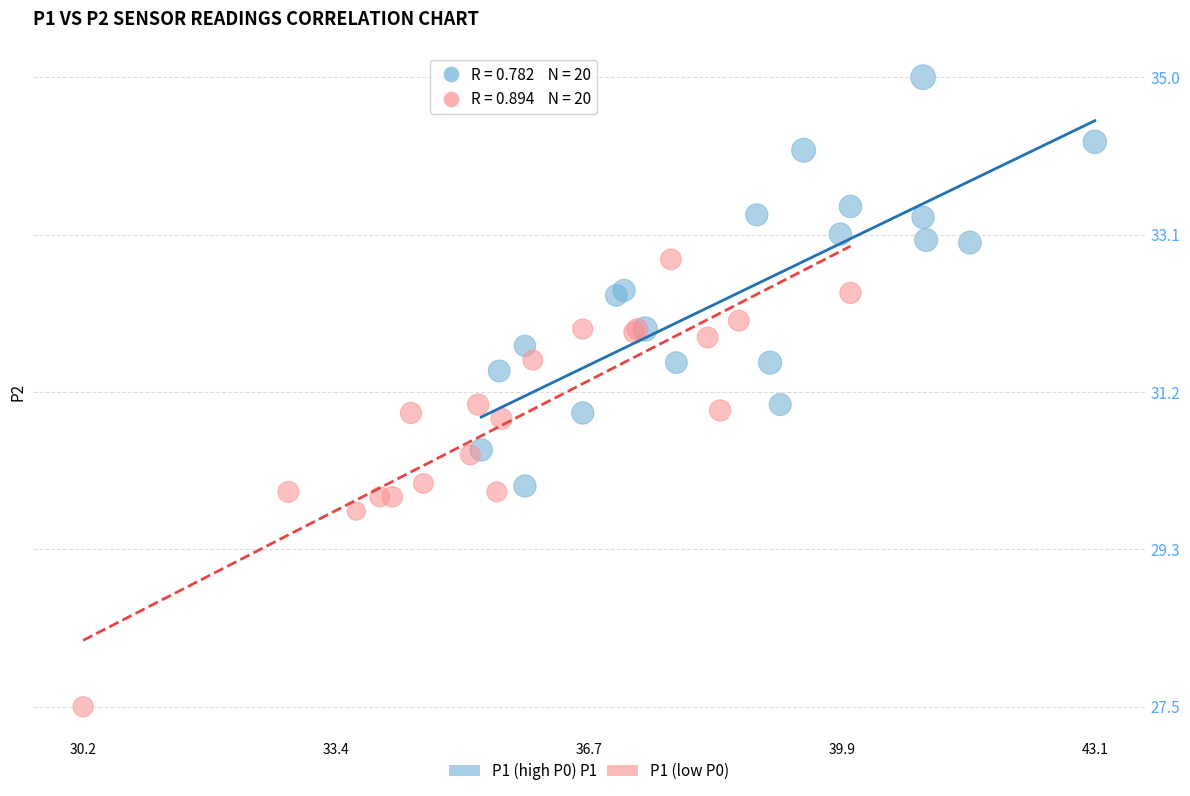

Which series contains the lowest Y value?

P1 (low P0)